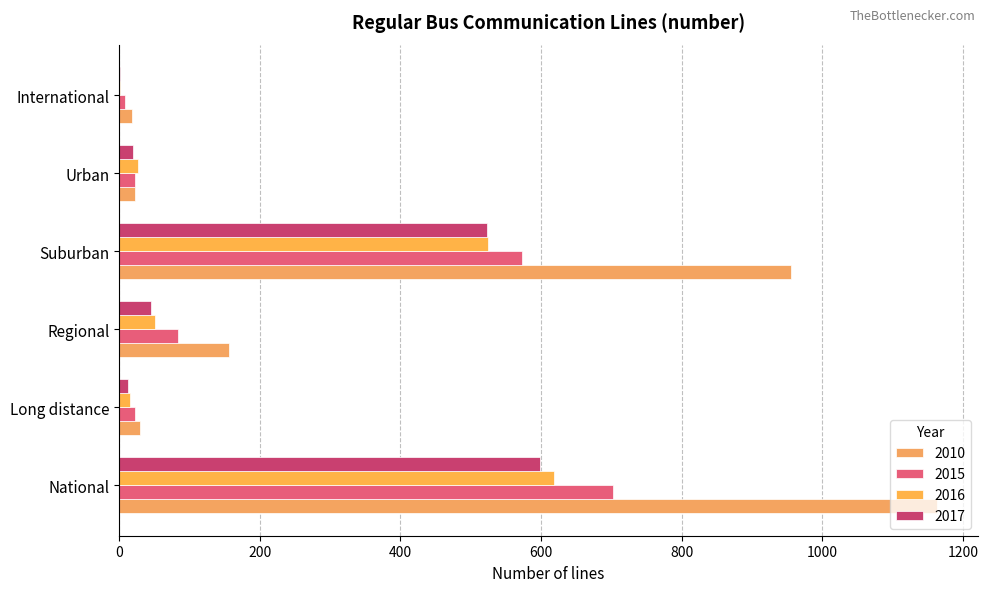

Between Long distance and National, which is larger?

National